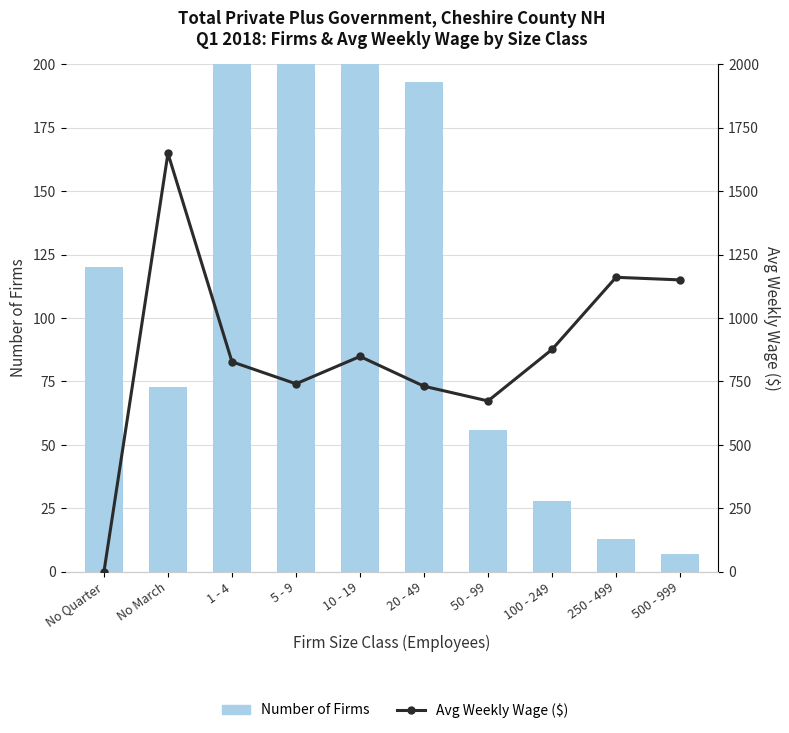

How many categories are shown in the chart?

10